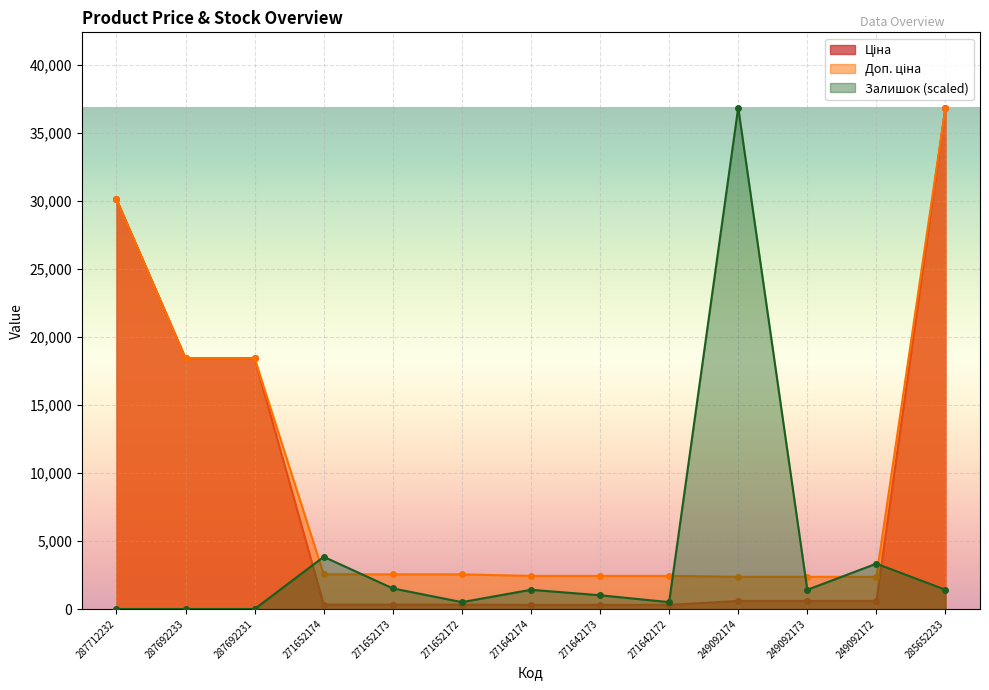

Reading left to right, extract all data points from this chart.

Ціна: 287712232=30102.8	287692233=18420.9	287692231=18420.9	271652174=318.3	271652173=318.3	271652172=318.3	271642174=304.1	271642173=304.1	271642172=304.1	249092174=591.6	249092173=591.6	249092172=591.6	285652233=36841.8
Доп. ціна: 287712232=30102.8	287692233=18420.9	287692231=18420.9	271652174=2546.4	271652173=2546.4	271652172=2546.4	271642174=2432.8	271642173=2432.8	271642172=2432.8	249092174=2366.5	249092173=2366.5	249092172=2366.5	285652233=36841.8
Залишок: 287712232=0.0	287692233=0.0	287692231=0.0	271652174=3835.6	271652173=1514.0	271652172=504.7	271642174=1413.1	271642173=1009.4	271642172=504.7	249092174=36841.8	249092173=1413.1	249092172=3330.9	285652233=1413.1